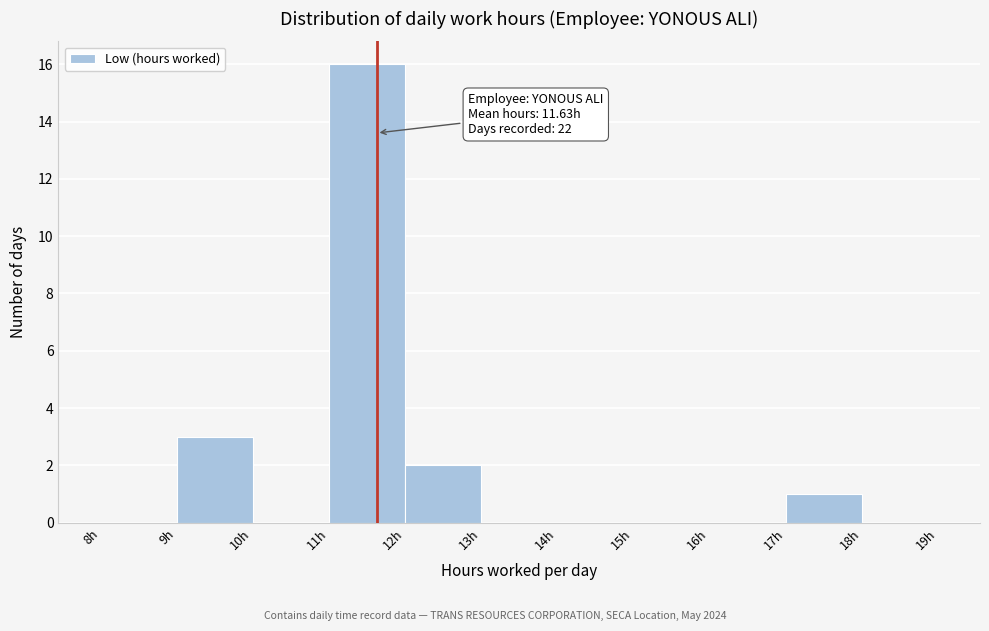

Over which range of the x-axis is the bar tallest?

11 to 12